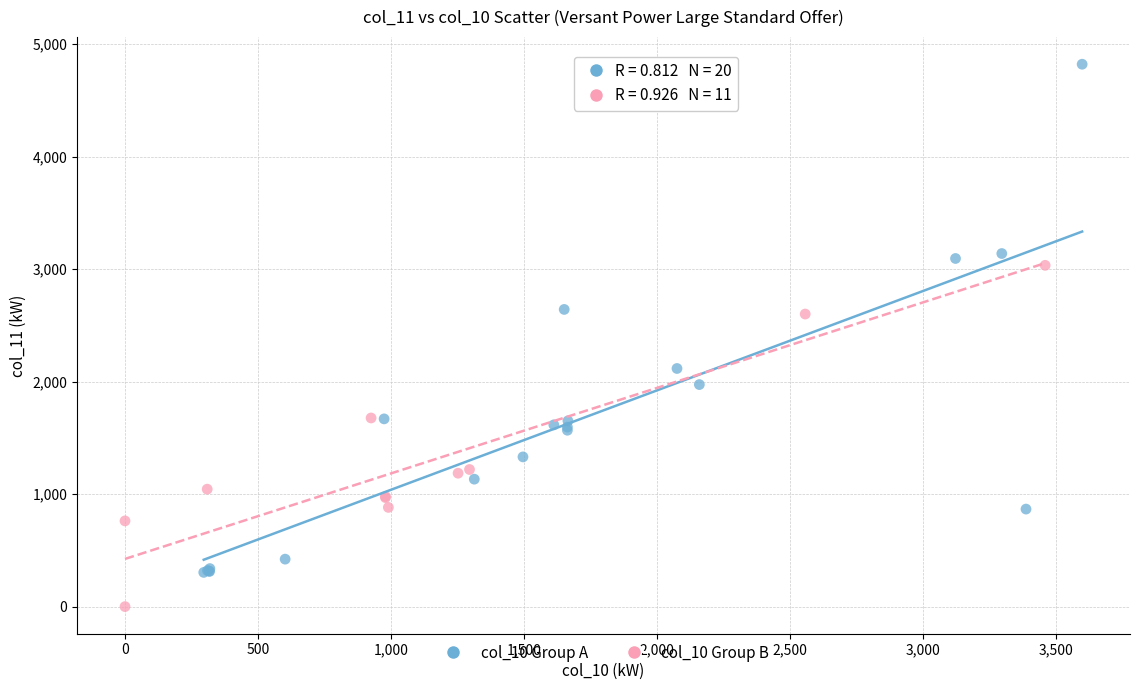

Which series has the widest spread of Y values?

col_10 Group A